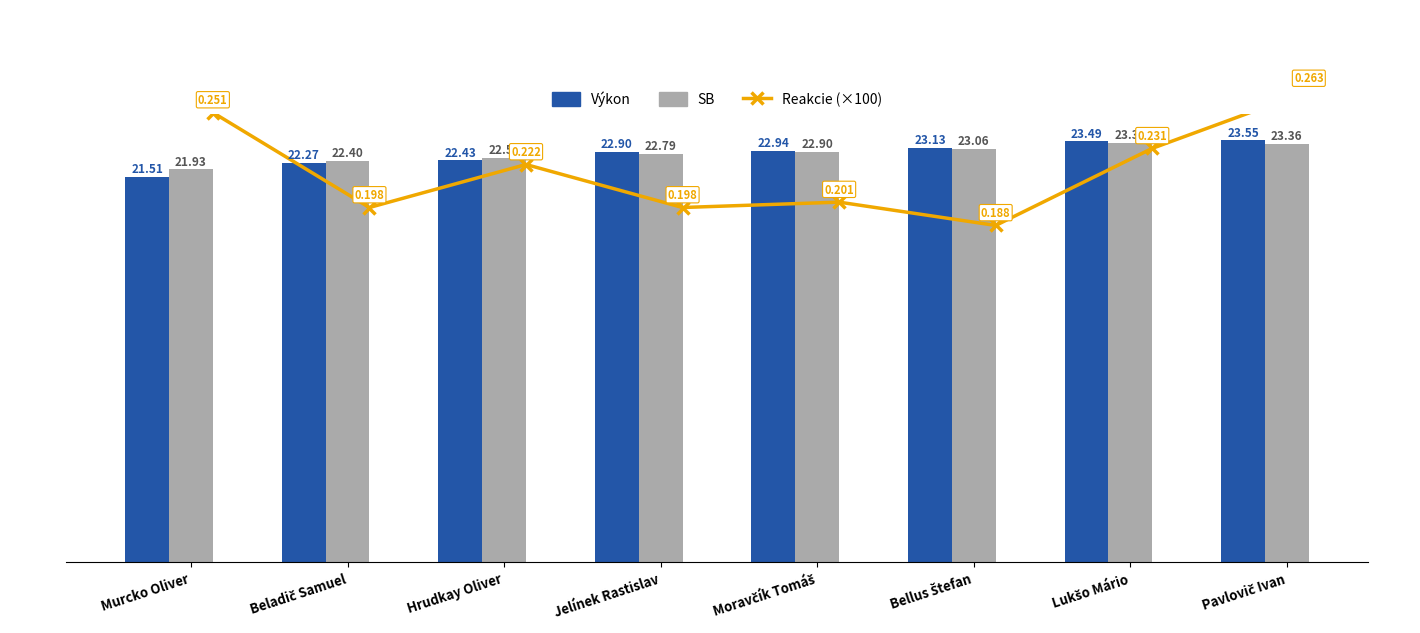

What is the smallest value displayed?

18.8